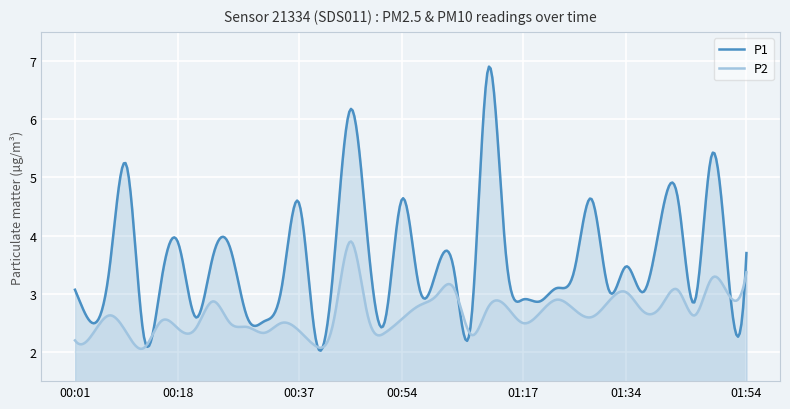

How many lines are shown in the chart?

2